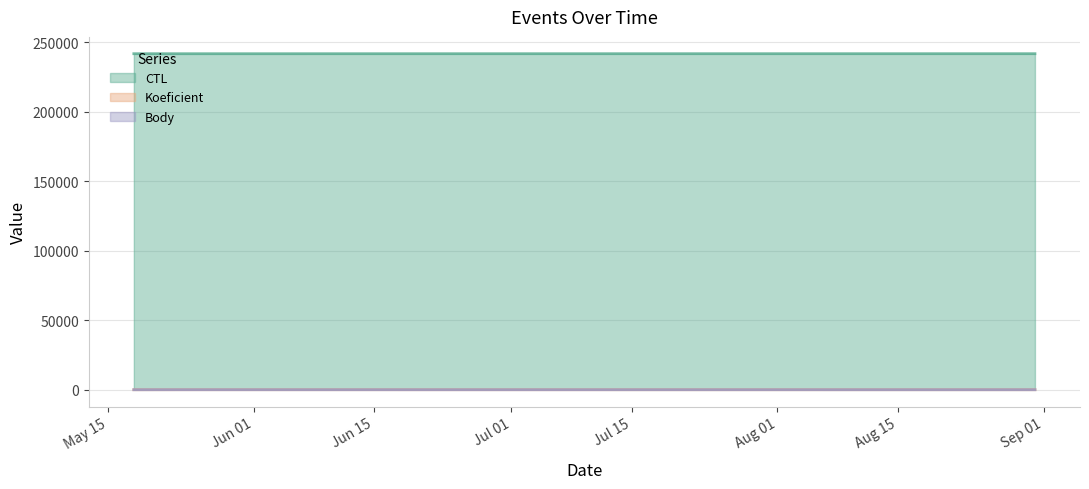

Is the value of CTL at 2024-05-24 greater than the value of Koeficient at 2024-05-24?

Yes